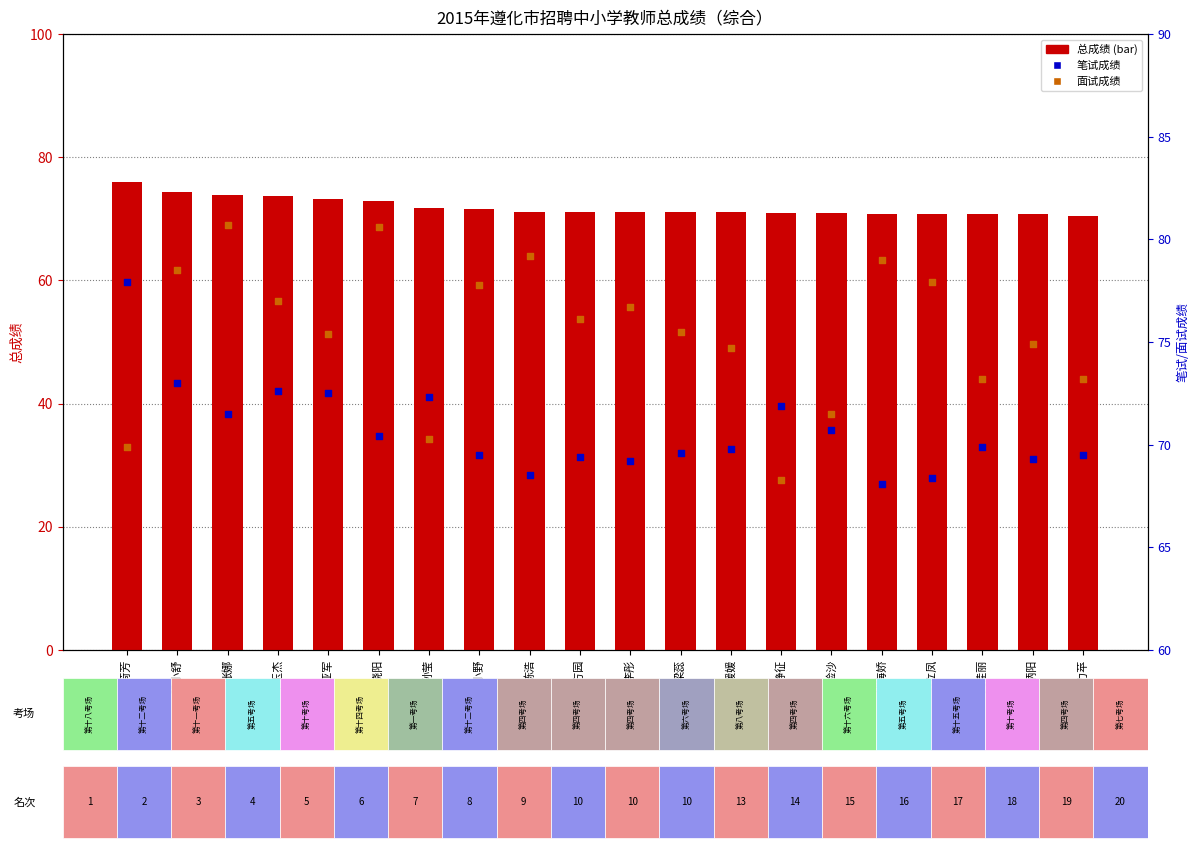

At how many categories does at least one series exceed 76?

11